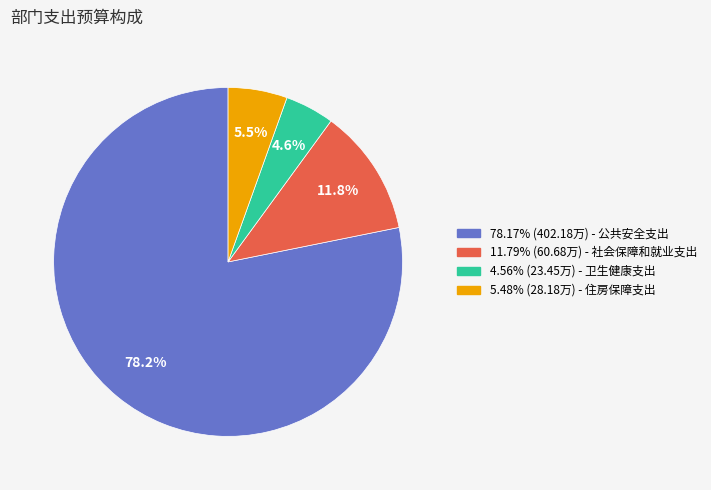

To the nearest percent, what is the difference between the largest and smallest slice percentages?

74%